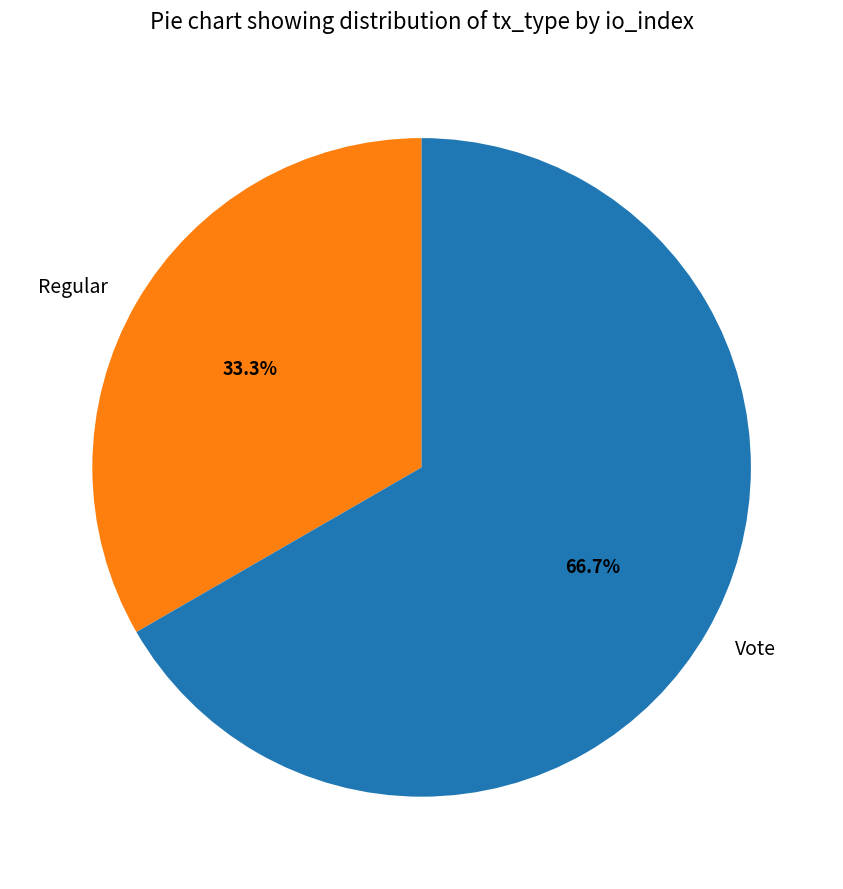

The Regular slice represents 45% of the pie. True or false?

False